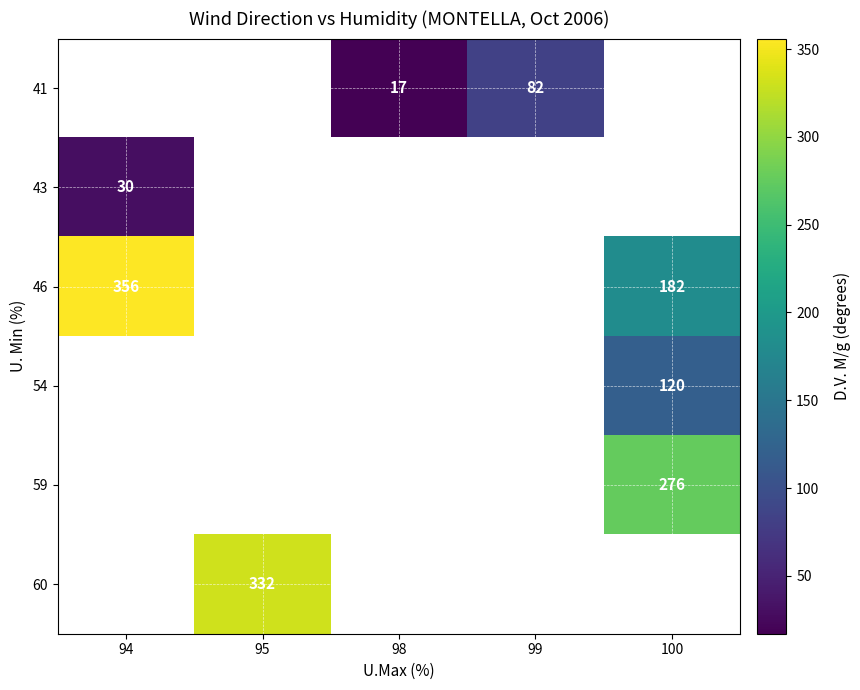

The value of 46 at 94 is 634. True or false?

False